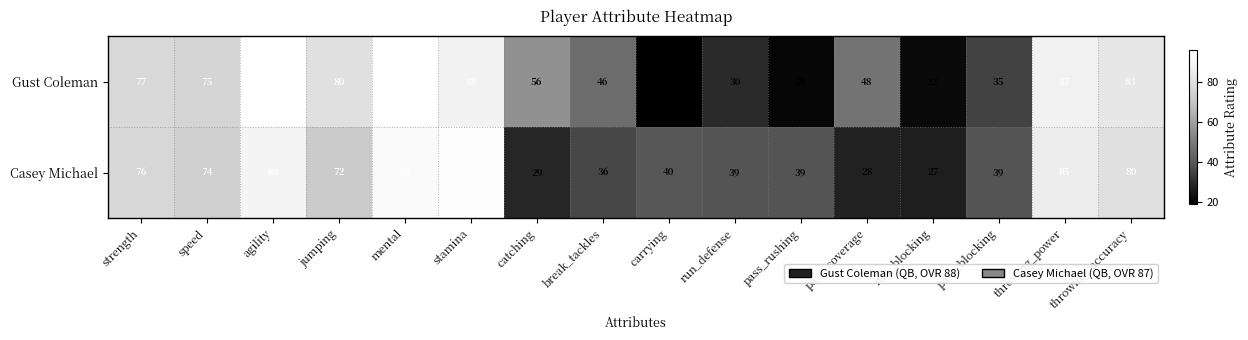

Read the Gust Coleman value at mental.

96